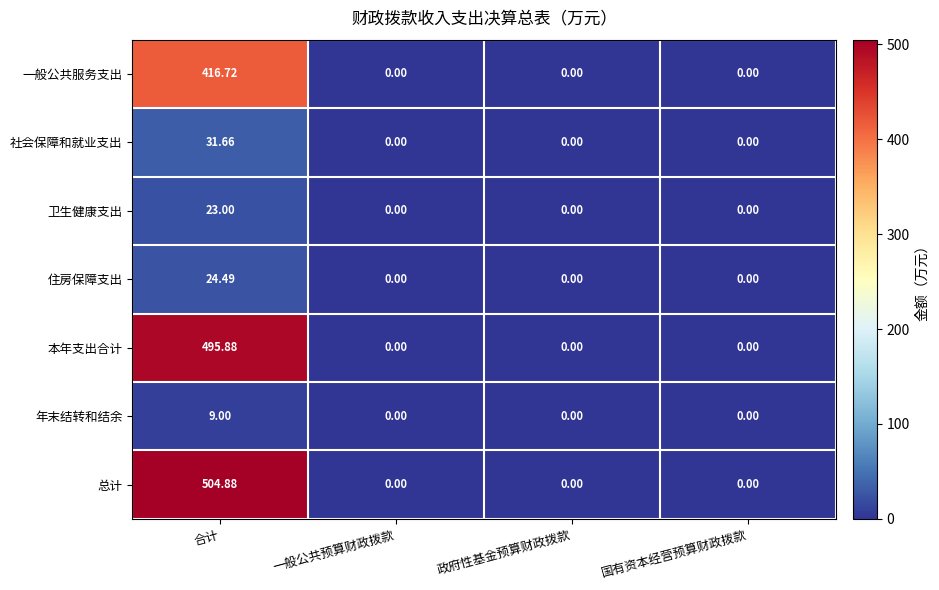

Which series has the largest range (max minus min)?

总计